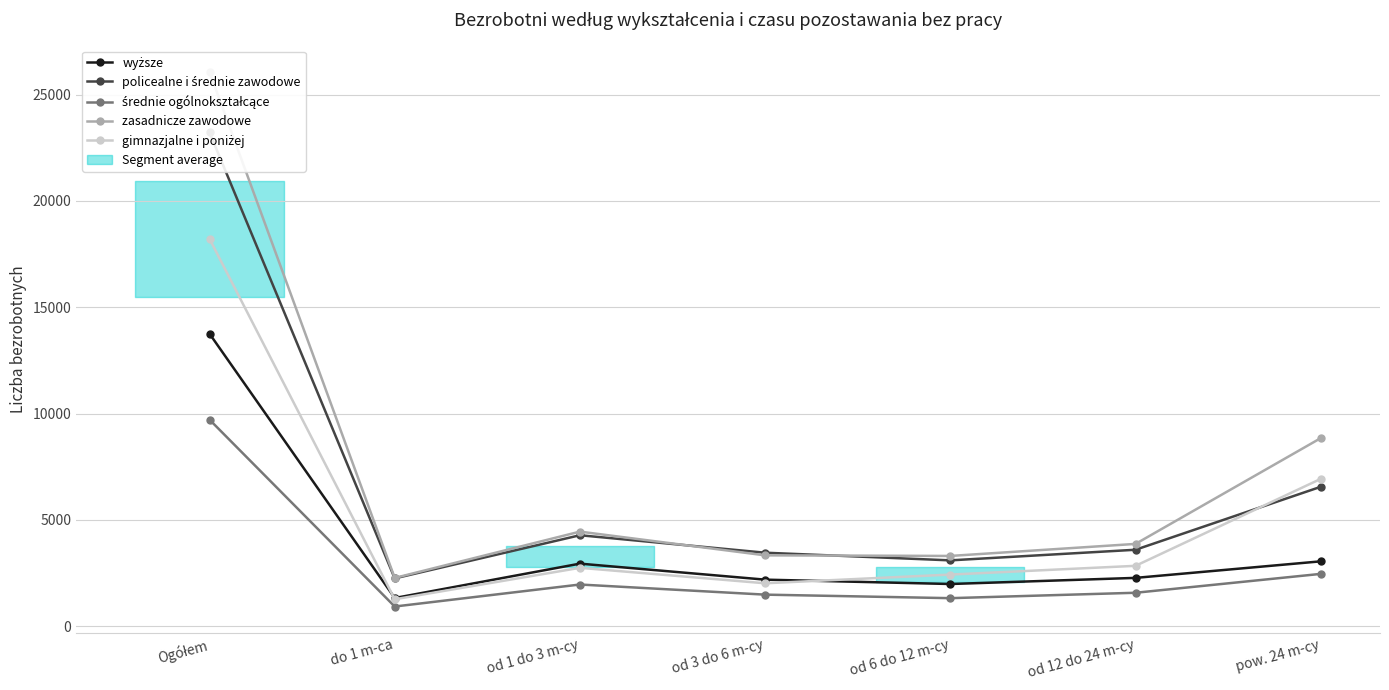

Which has a higher value, od 1 do 3 m-cy or od 6 do 12 m-cy?

od 1 do 3 m-cy